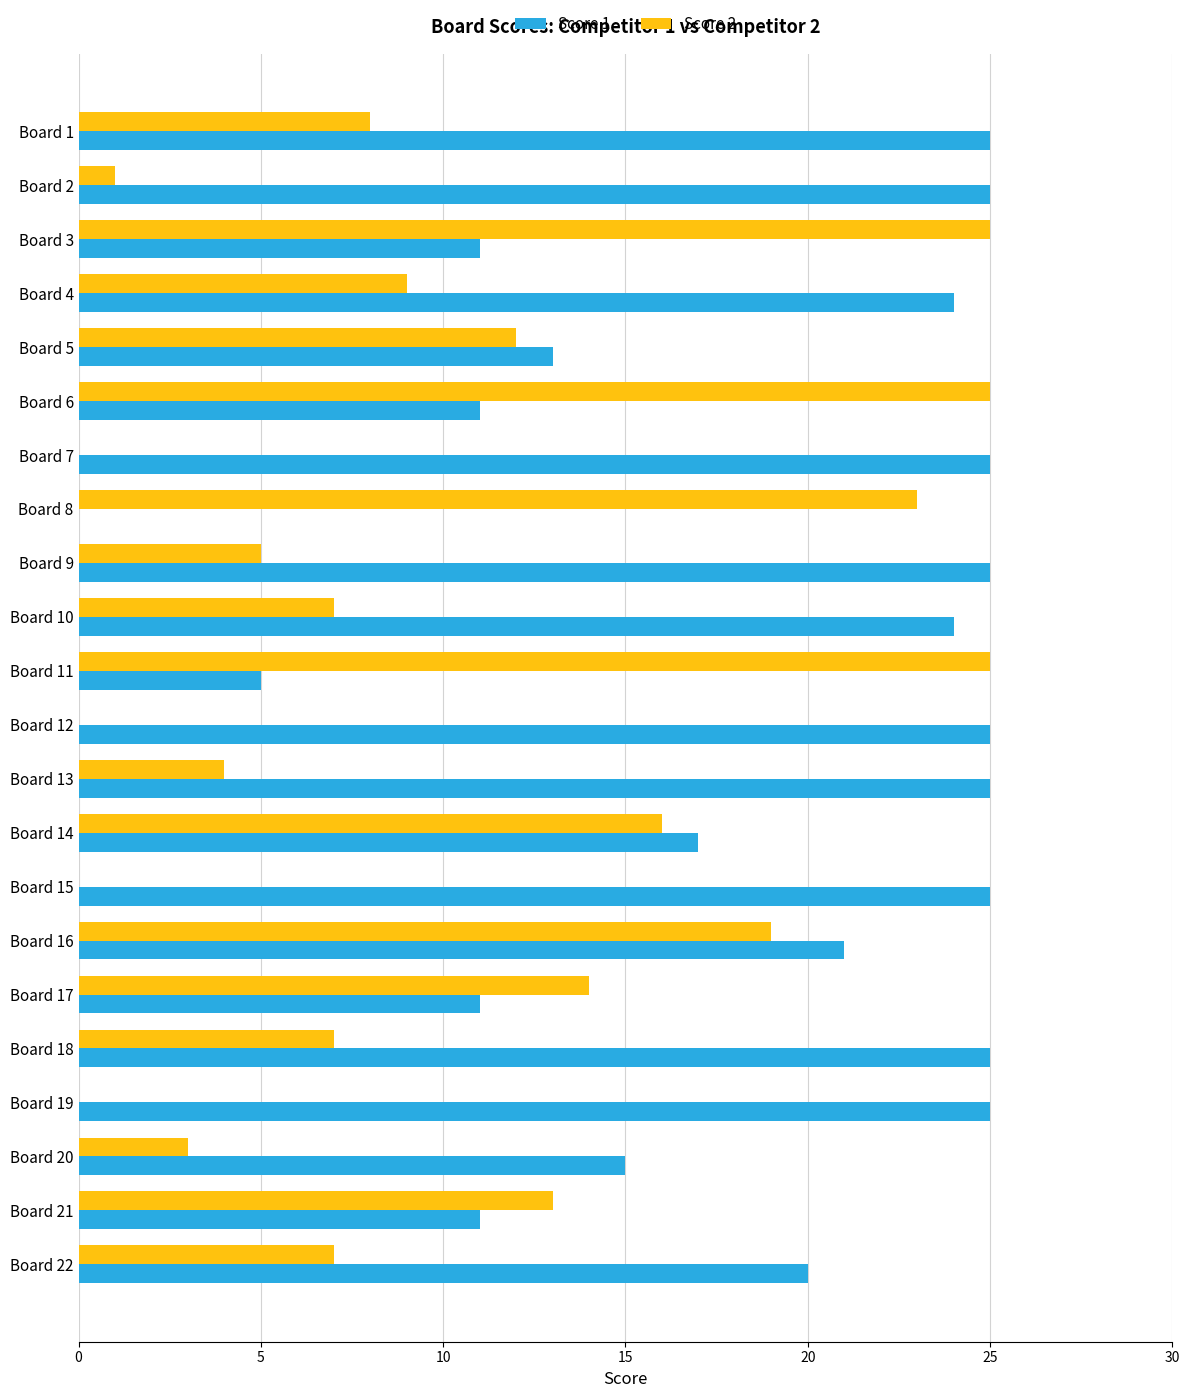

What is the greatest value displayed?

25